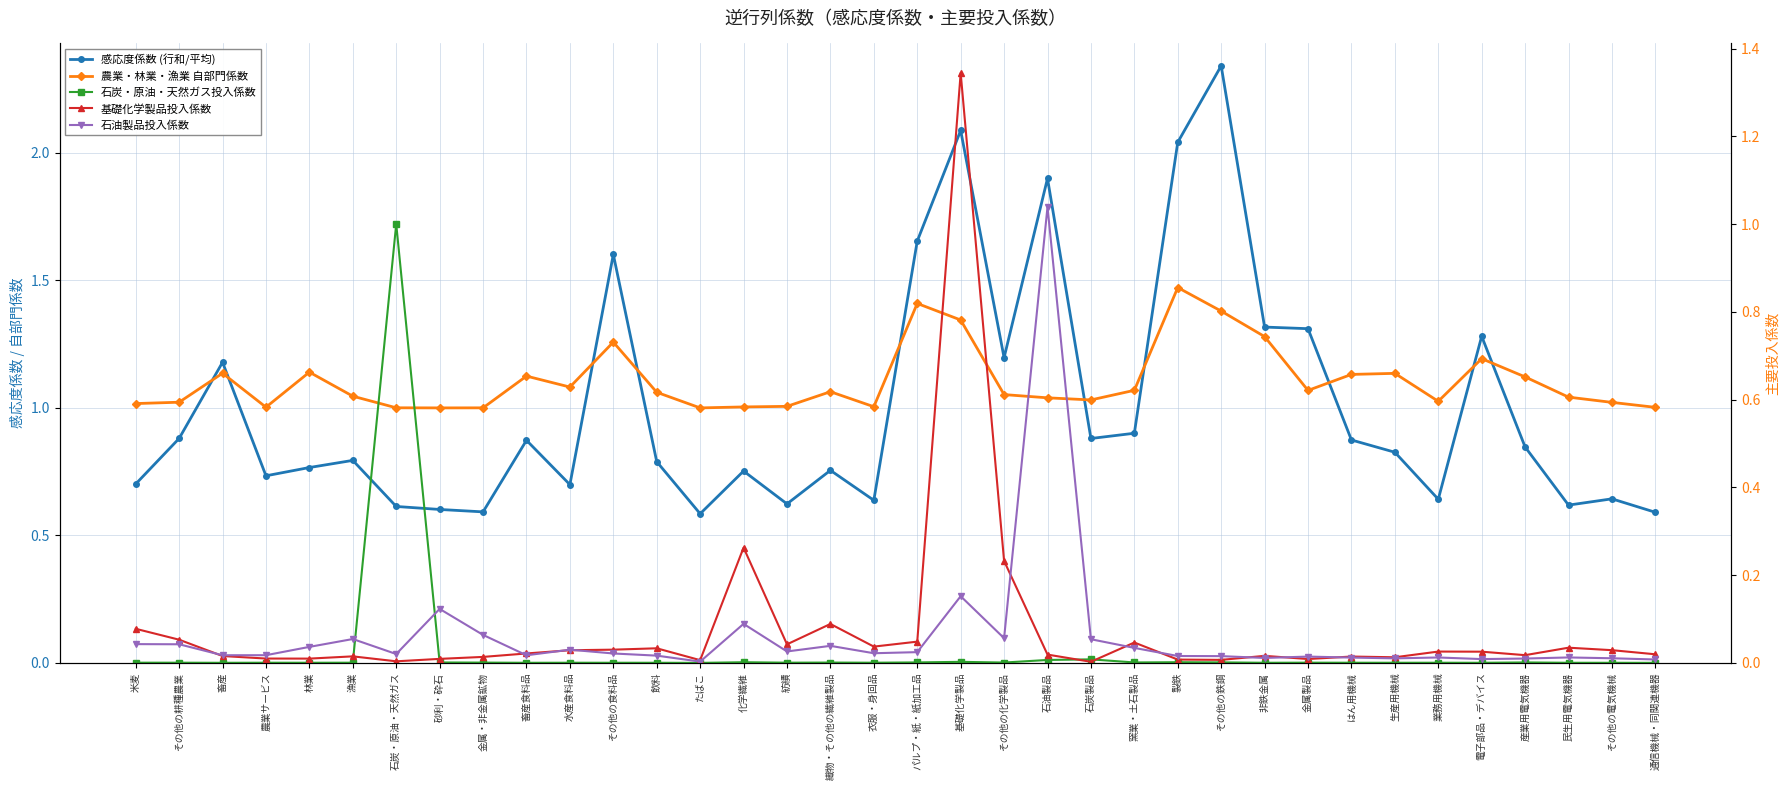

The value of 石炭・原油・天然ガス投入係数 at 窯業・土石製品 is 0.0. True or false?

True